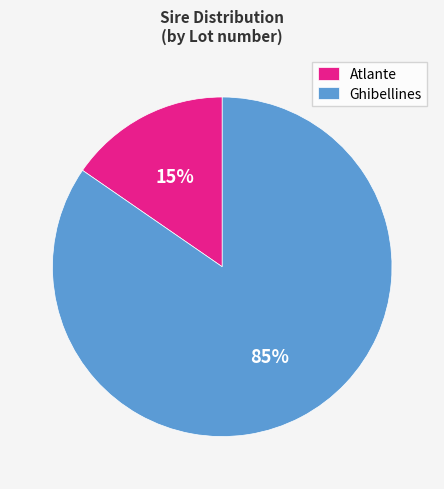

Which category has the biggest portion of the pie?

Ghibellines